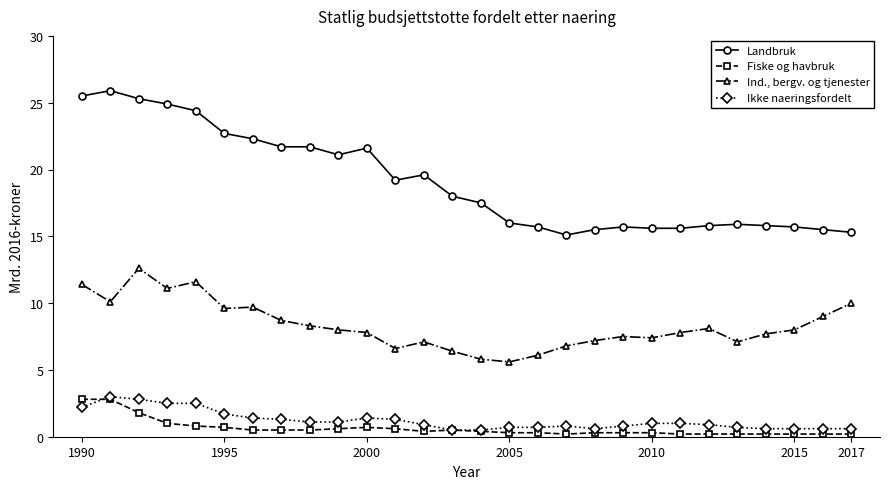

Which series has the largest total across all categories?

Landbruk